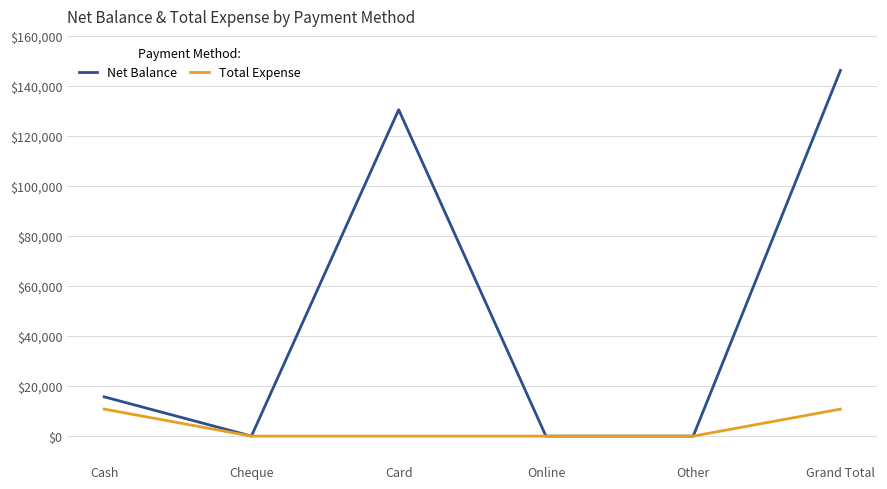

Read the Total Expense value at Grand Total.

10800